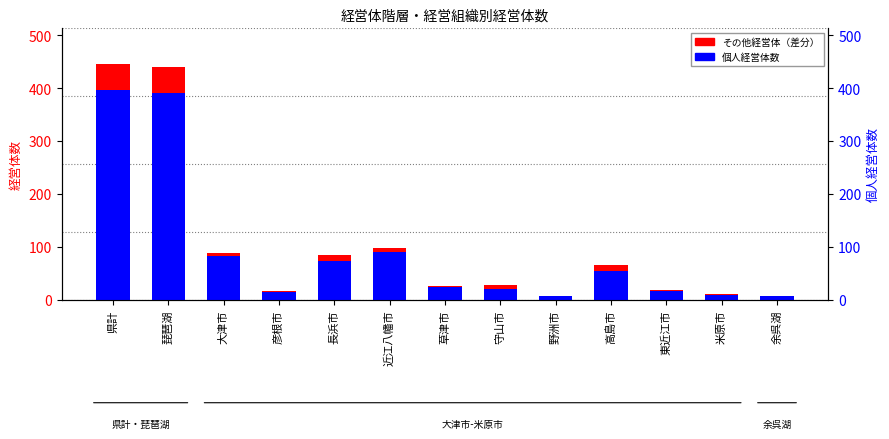

At which category does the chart reach its minimum across all series?

野洲市